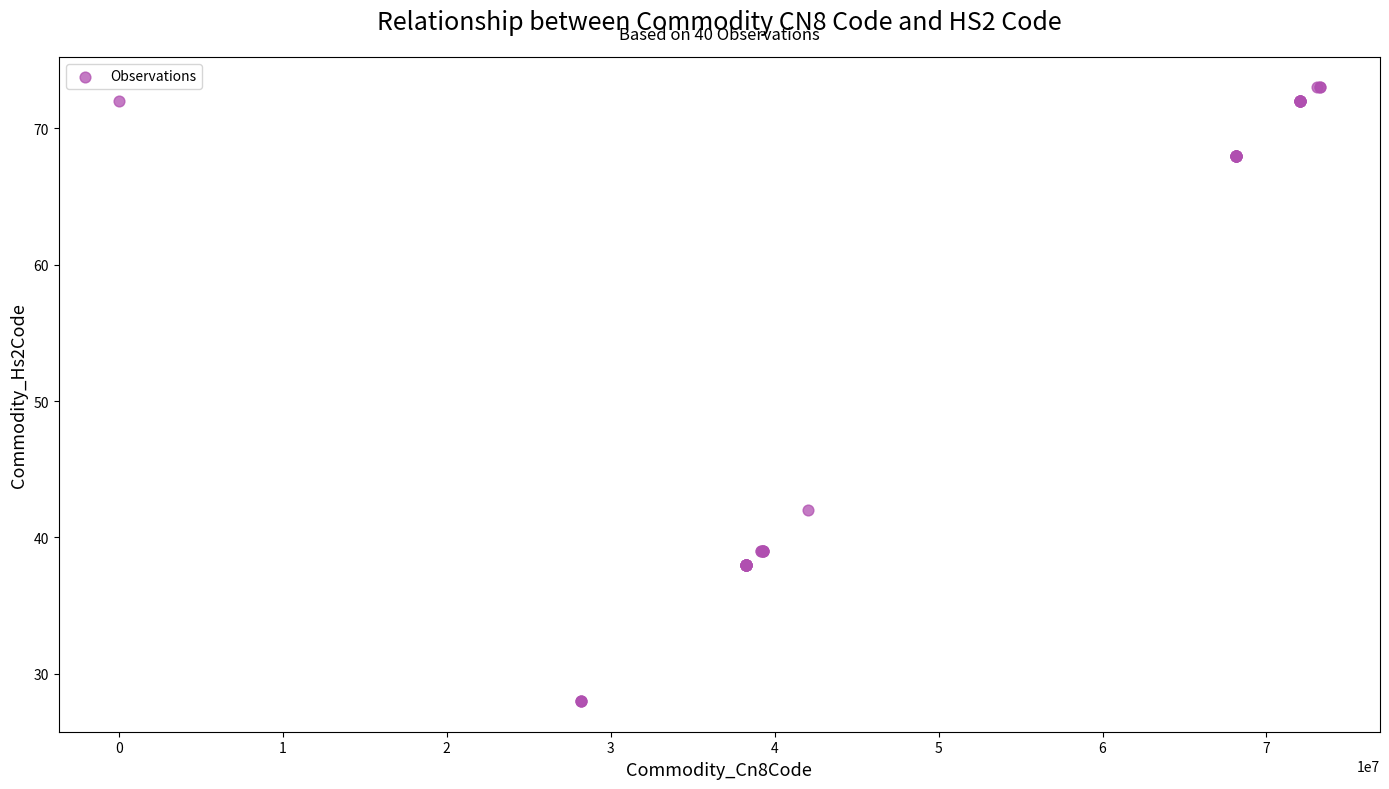

What Y value in the scatter plot is closest to 50?

42